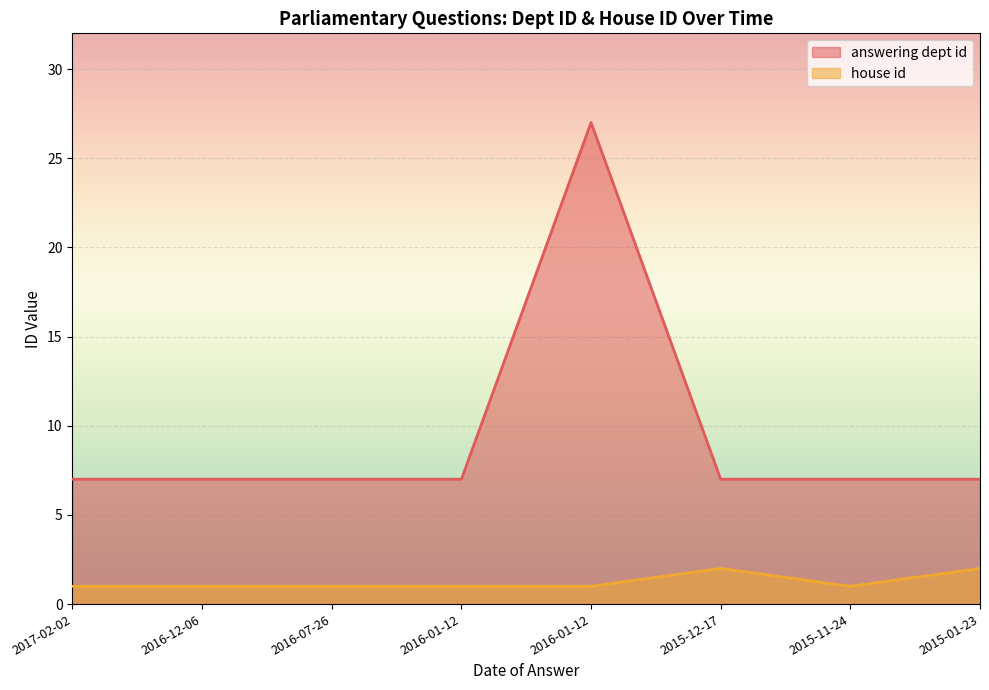

Reading left to right, list all the values displayed in this chart.

answering dept id: 2017-02-02=7	2016-12-06=7	2016-07-26=7	2016-01-12=7	2016-01-12=27	2015-12-17=7	2015-11-24=7	2015-01-23=7
house id: 2017-02-02=1	2016-12-06=1	2016-07-26=1	2016-01-12=1	2016-01-12=1	2015-12-17=2	2015-11-24=1	2015-01-23=2